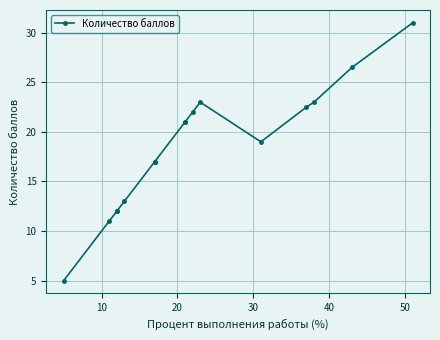

The chart shows a value of 30.2 at 60. True or false?

False